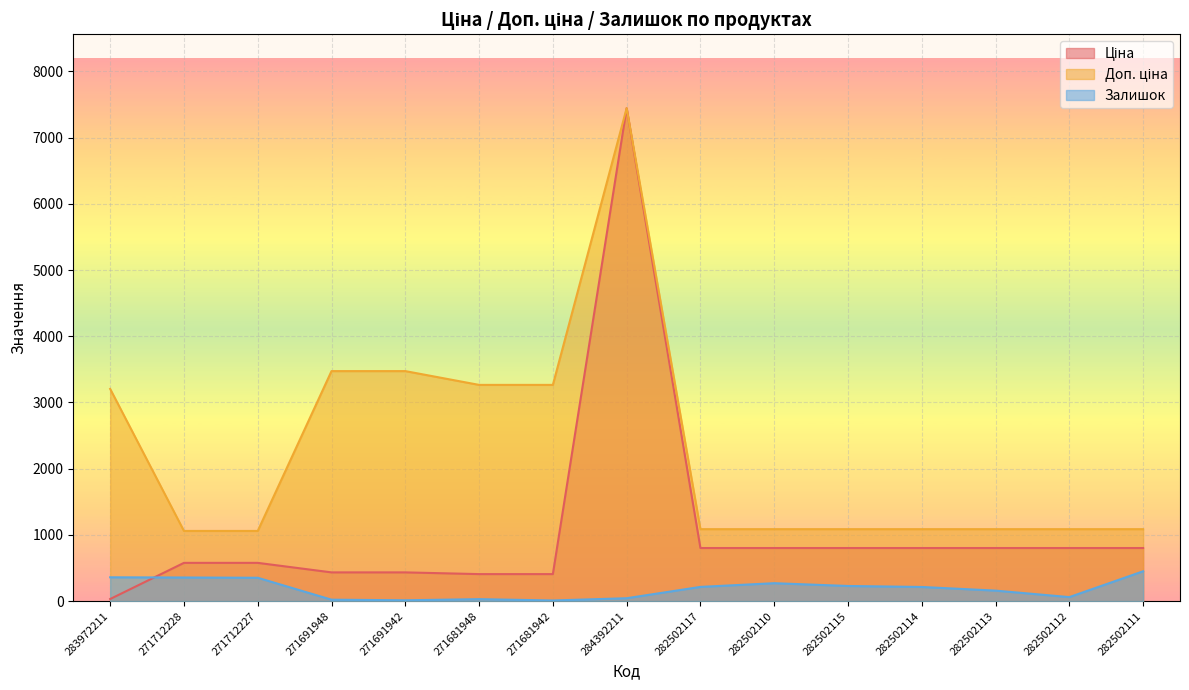

What is the maximum value for Доп. ціна?

7444.6